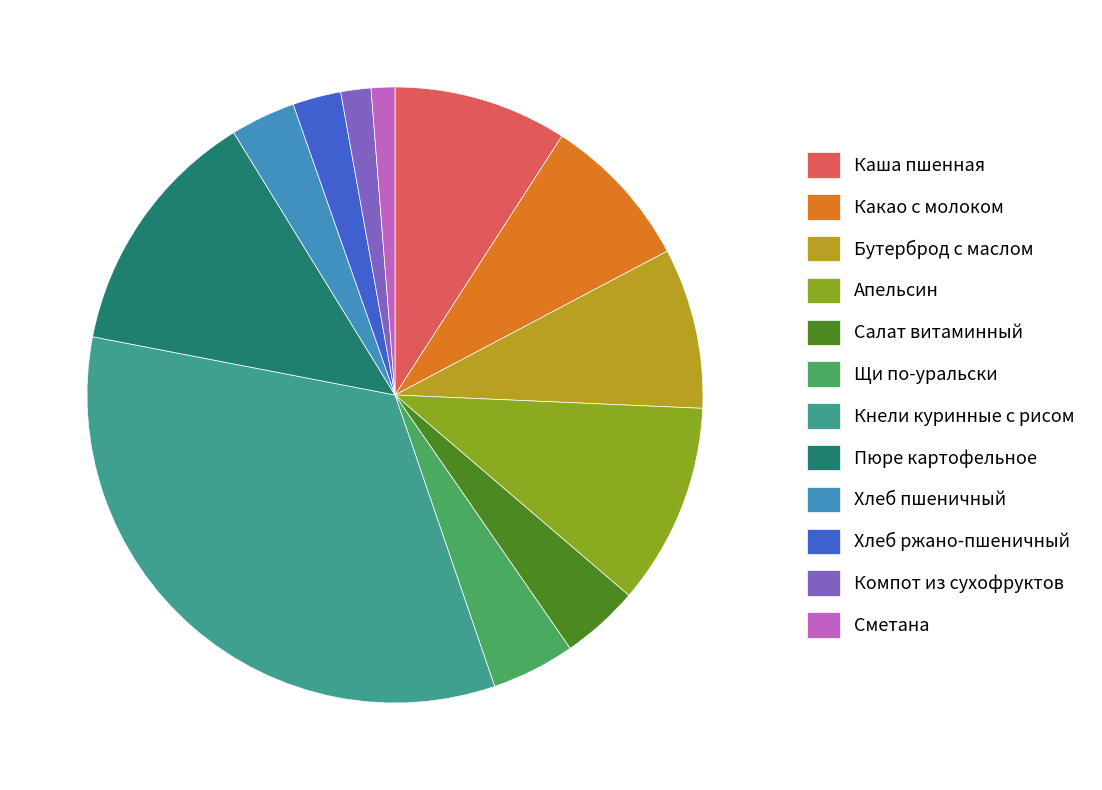

How many segments does this pie chart have?

12